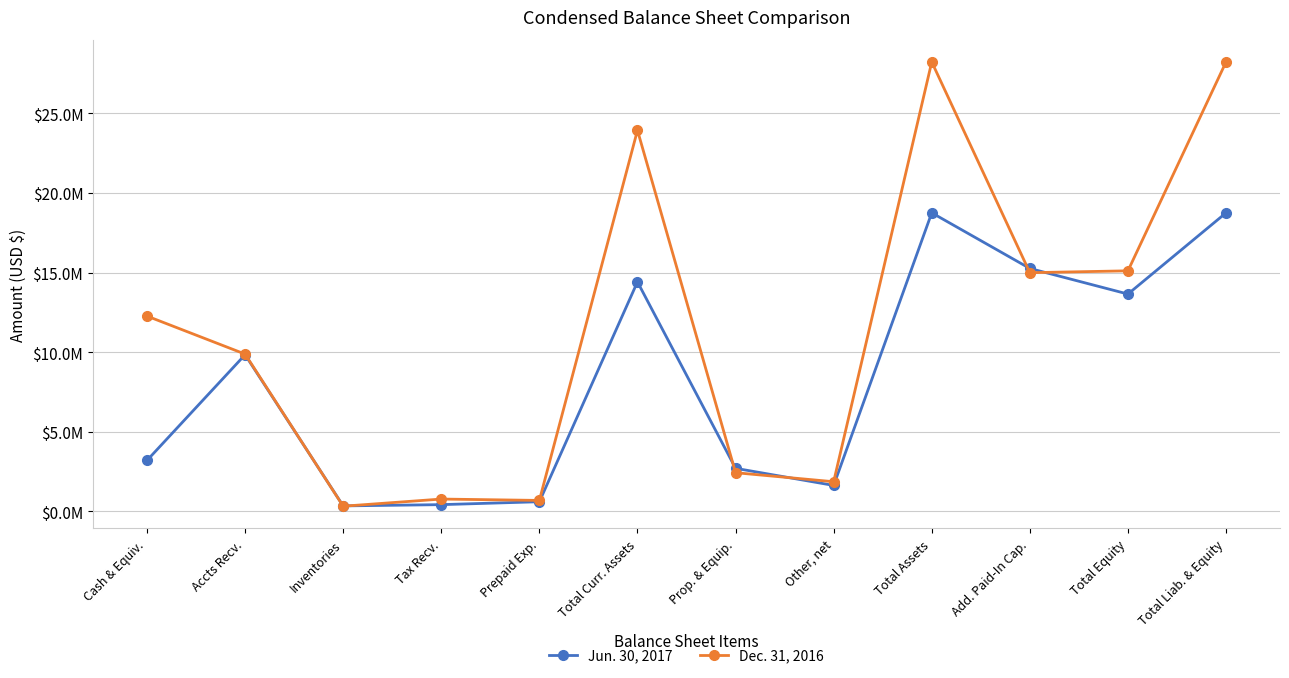

At which label is Jun. 30, 2017 closest to 9548500?

Accts Recv.